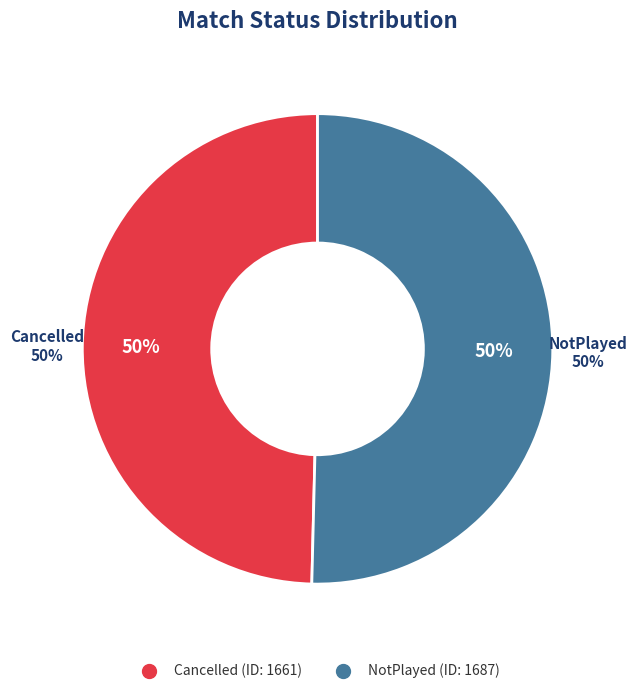

To the nearest percent, what is the average slice percentage?

50%